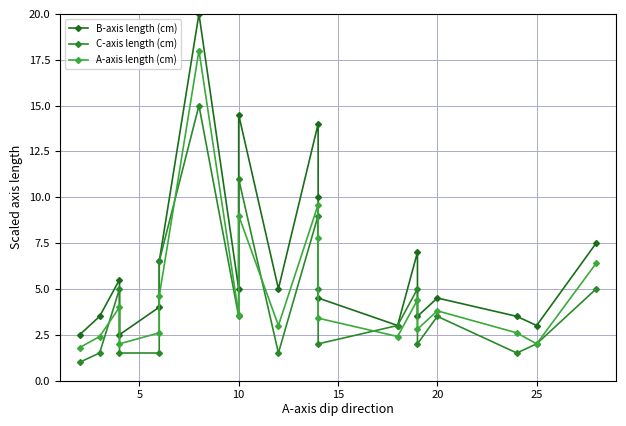

How many values in the A-axis length (cm) series are below 3?

8